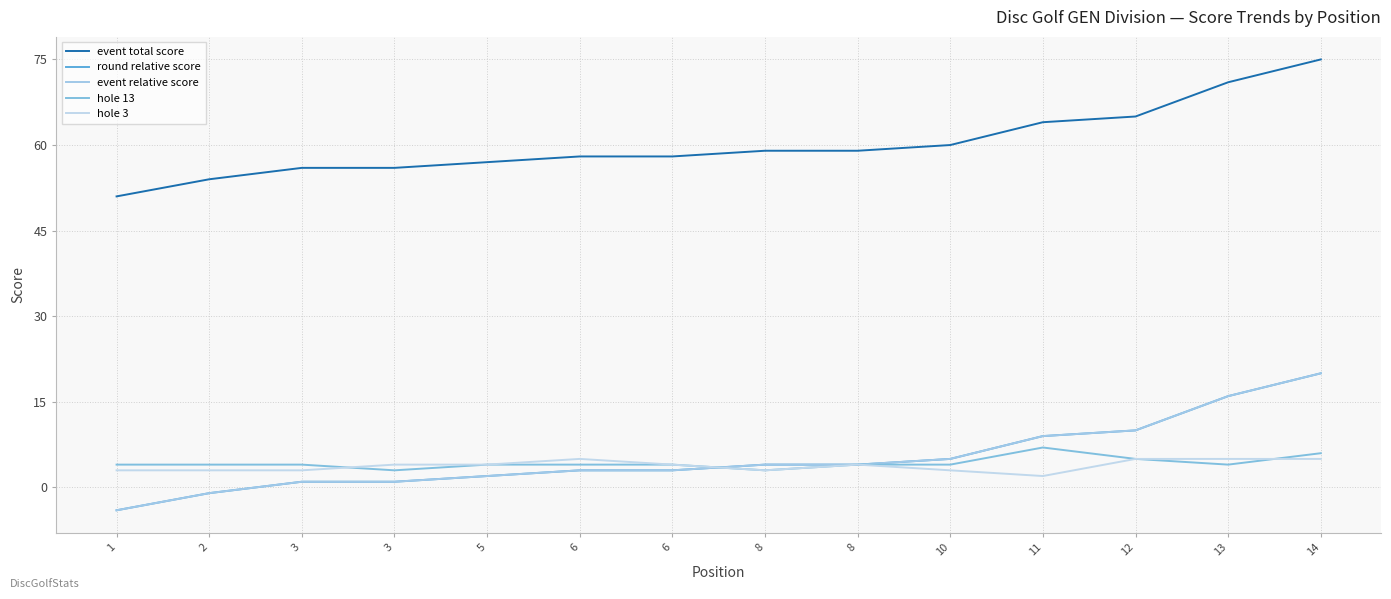

Is it true that event total score equals 40 at 13?

False